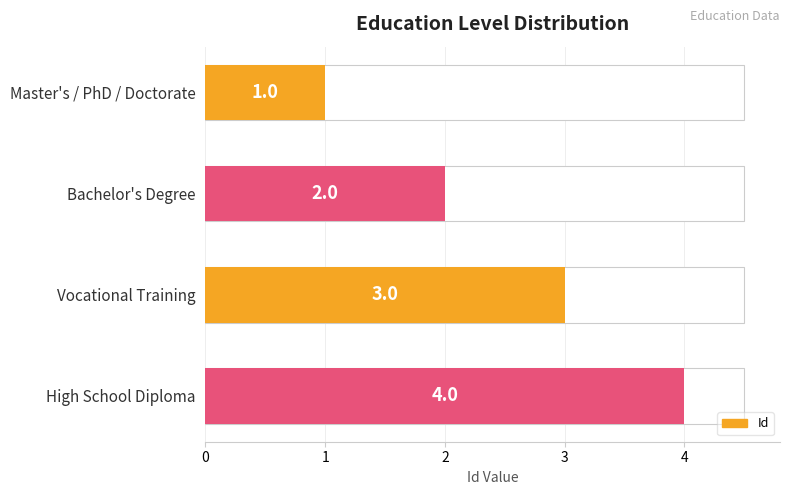

Count the values in the range 2 to 4.

3